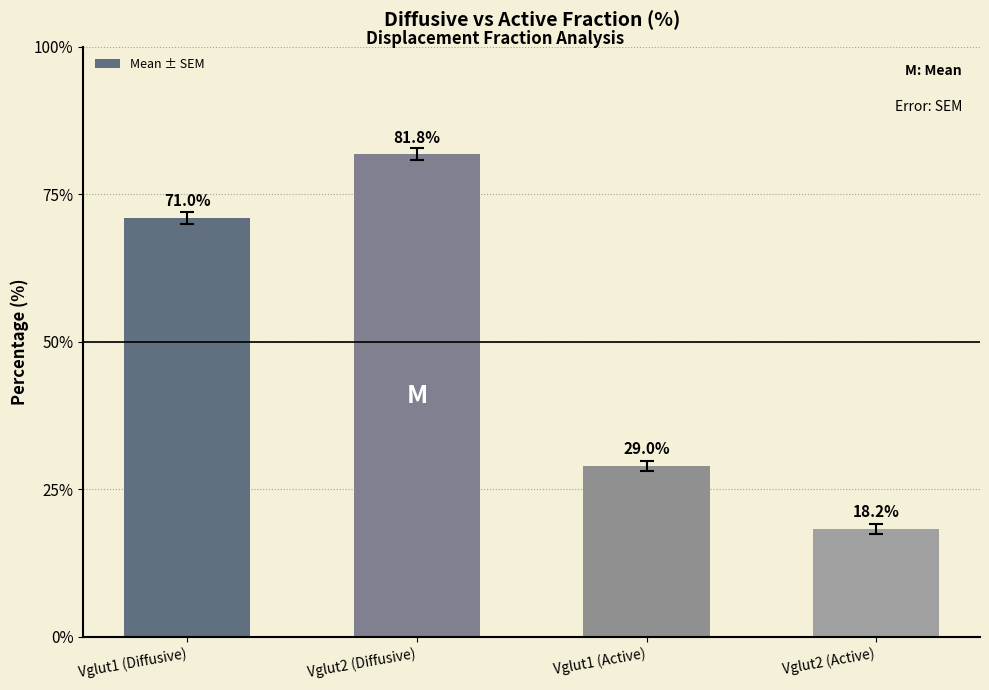

Does the chart contain any negative values?

No